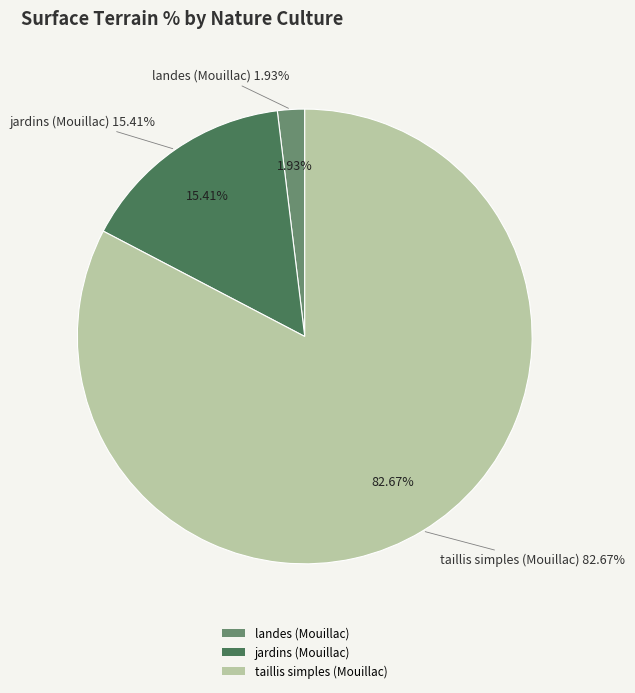

What is the total percentage of taillis simples (Mouillac) and jardins (Mouillac)?

98.1%